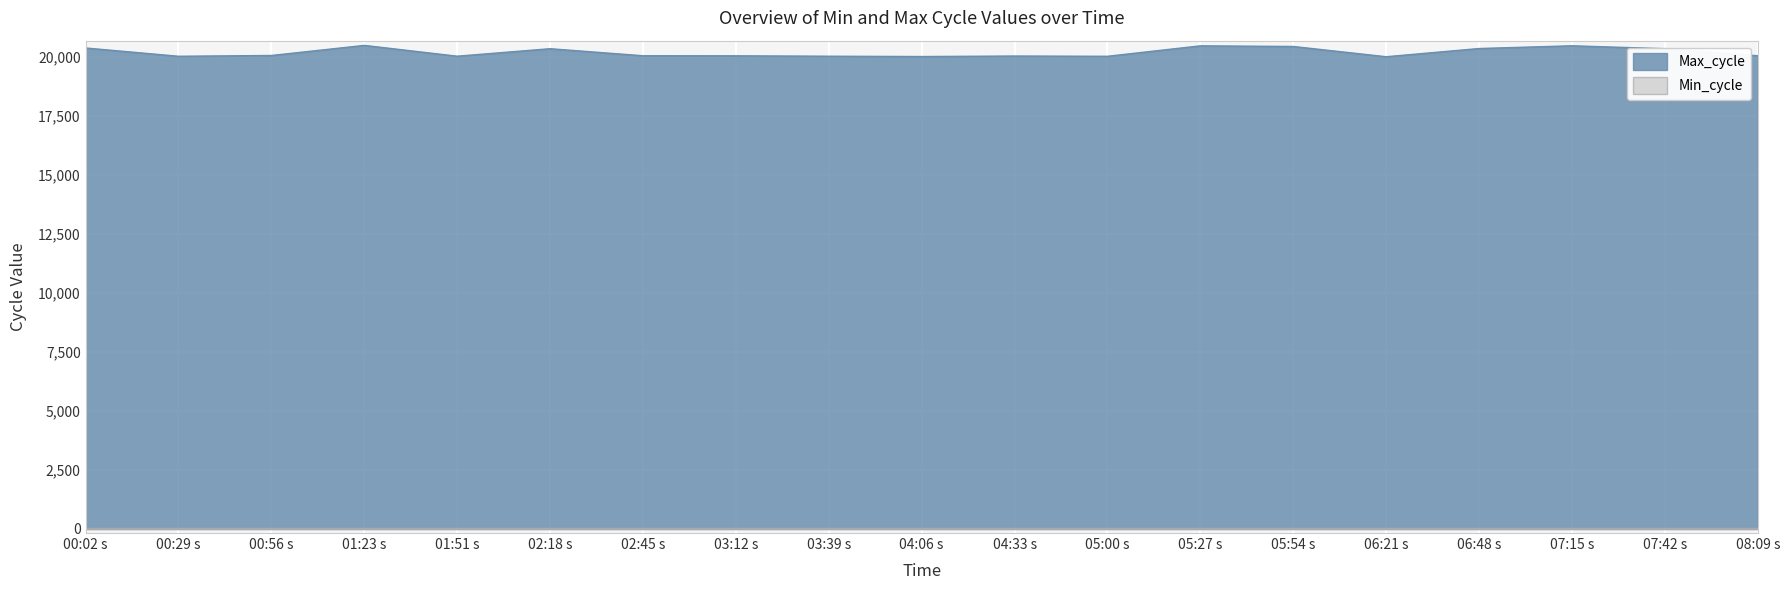

What is the difference between the maximum and minimum values in the Max_cycle series?

481